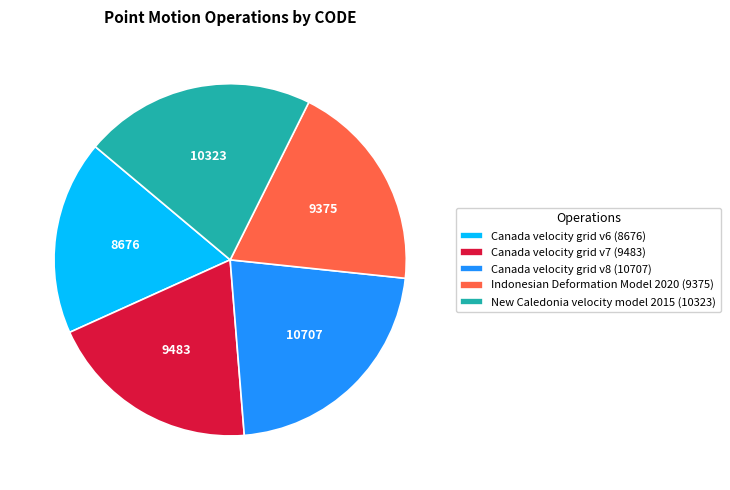

Is it true that Canada velocity grid v7 (9483) is 20% of the pie?

True